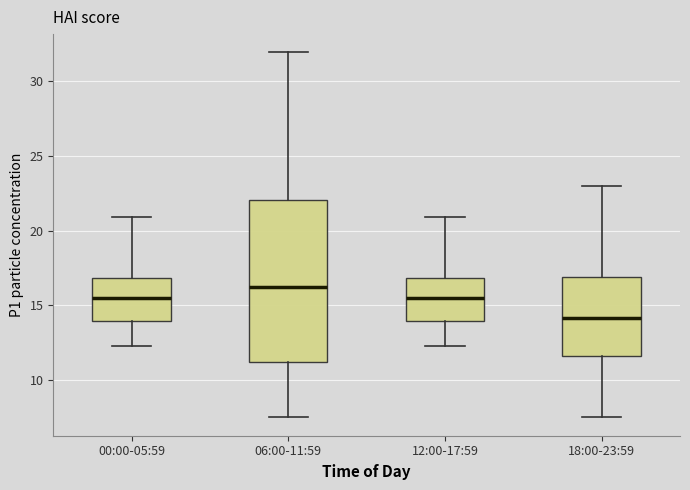

Which box has the lowest median line?

18:00-23:59